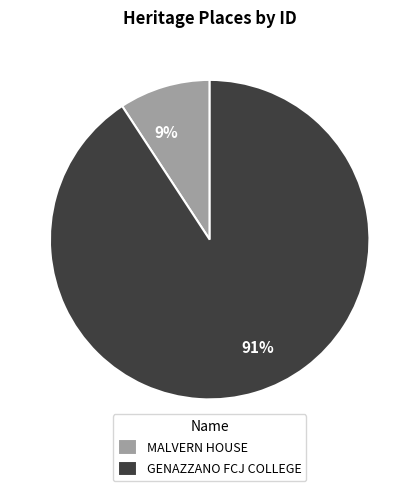

To the nearest percent, what portion does GENAZZANO FCJ COLLEGE represent?

91%